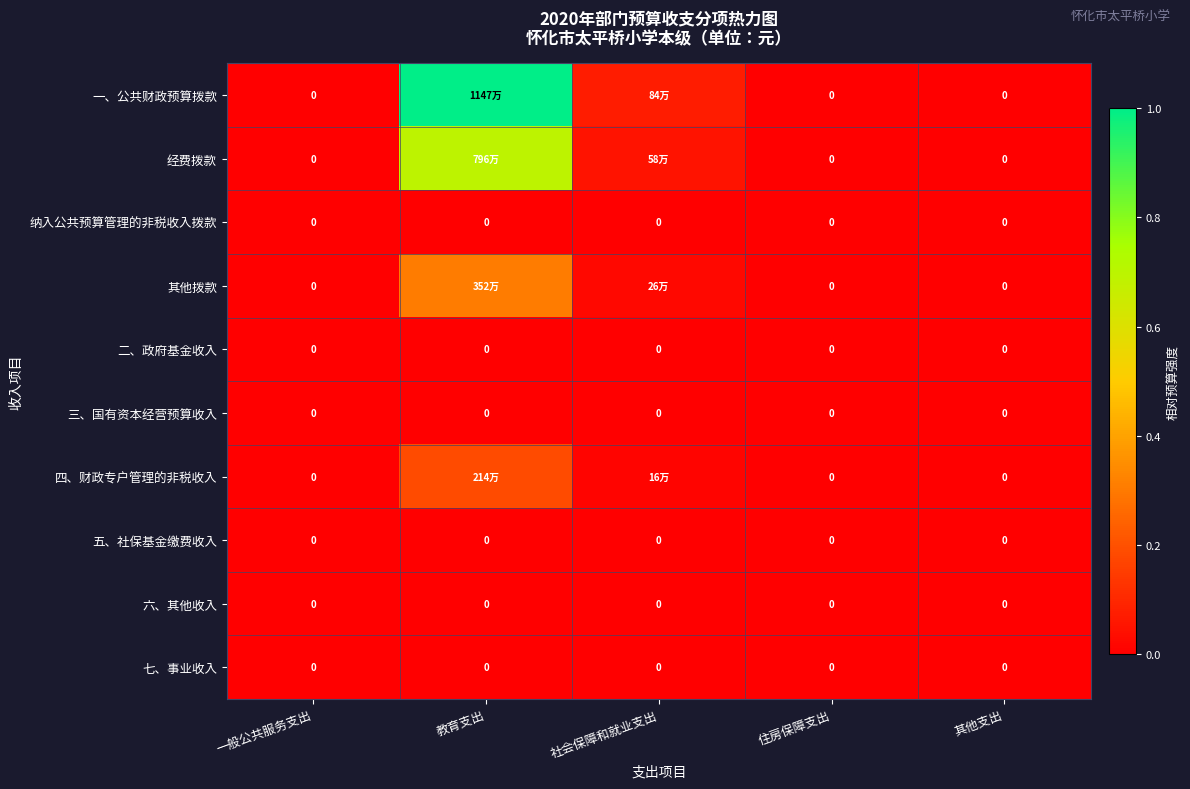

At how many categories does at least one series exceed 0?

2